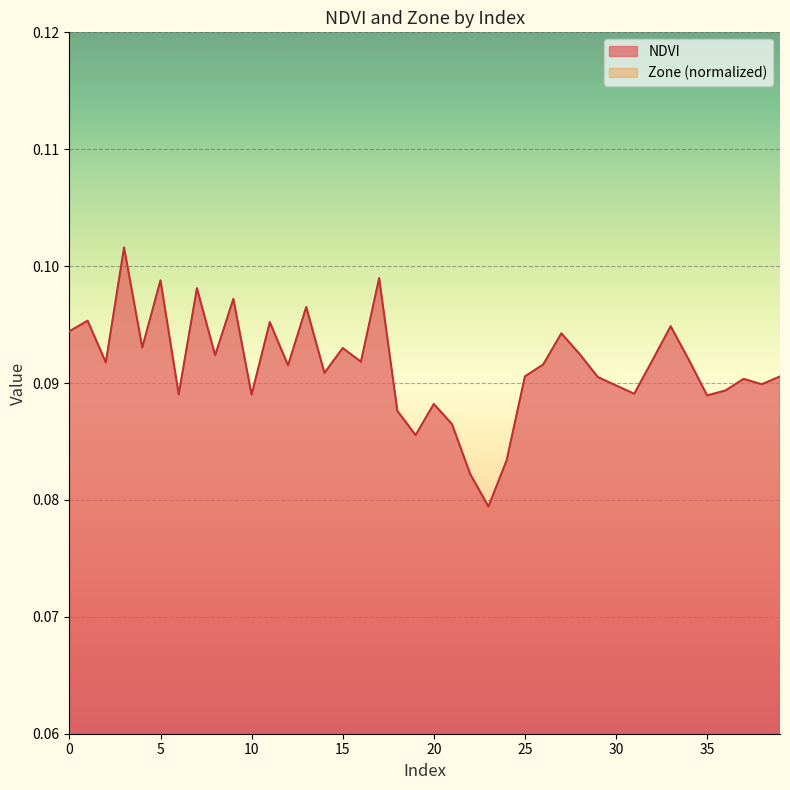

Where is NDVI nearest to the value 0?

23